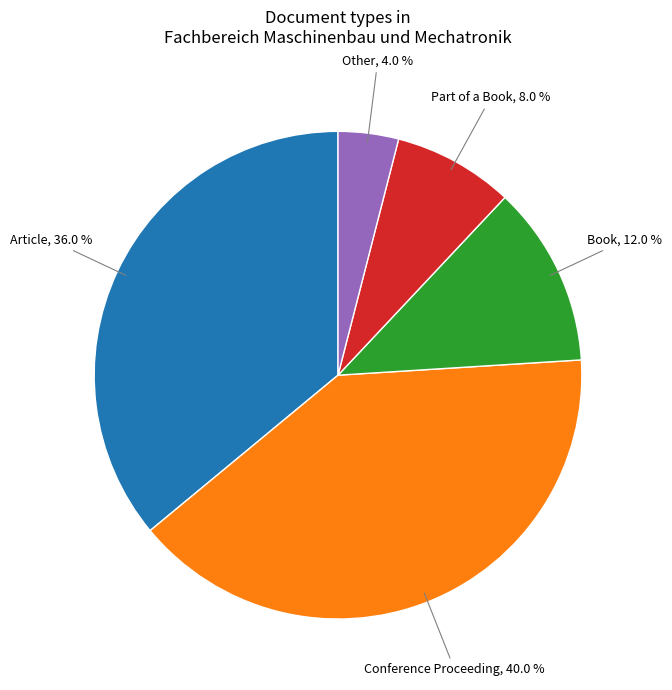

How many slices are in this pie chart?

5